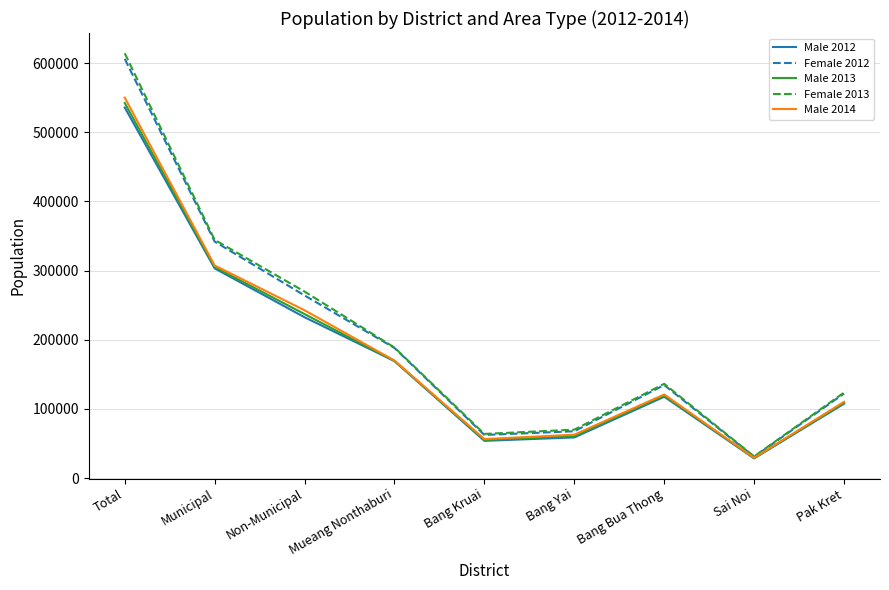

Which series changed the most between Mueang Nonthaburi and Bang Bua Thong?

Female 2012